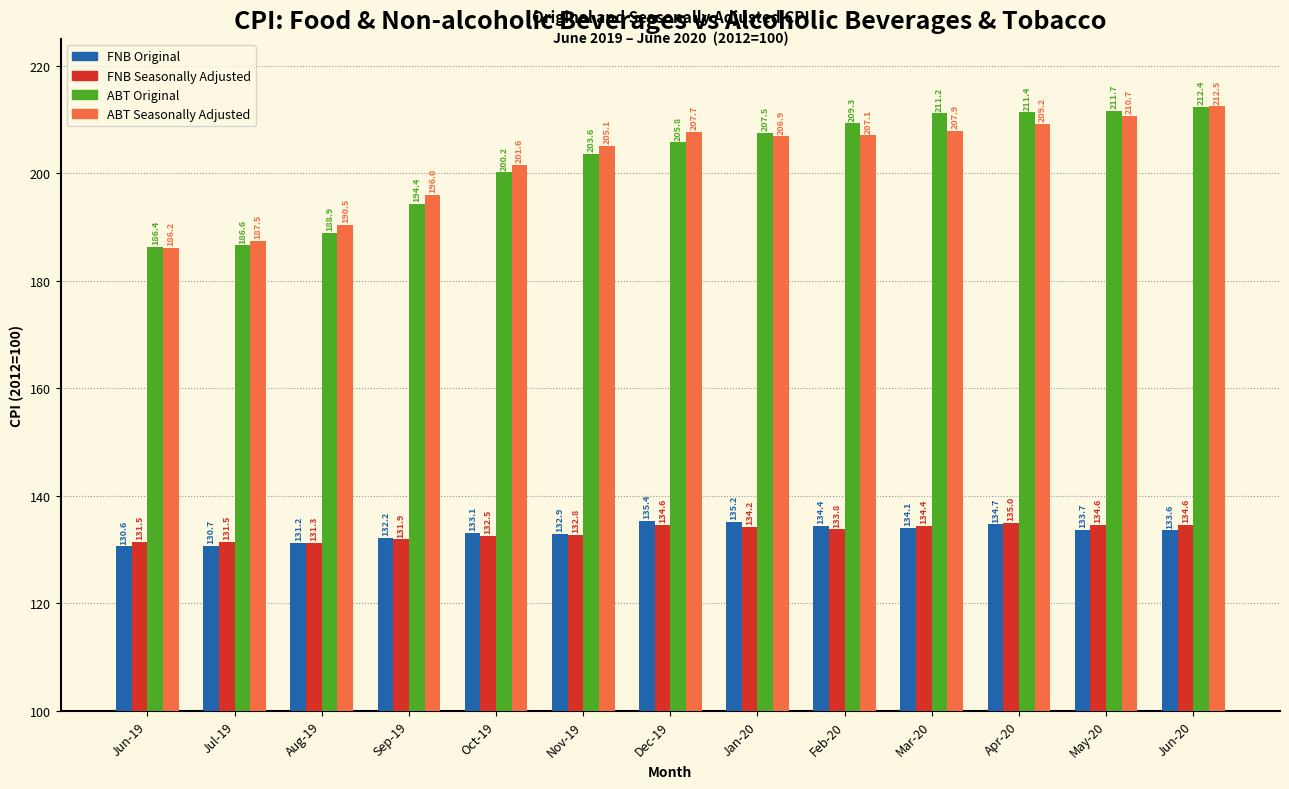

At May-20, list the series in order from smallest to largest.

FNB Original, FNB Seasonally Adjusted, ABT Seasonally Adjusted, ABT Original